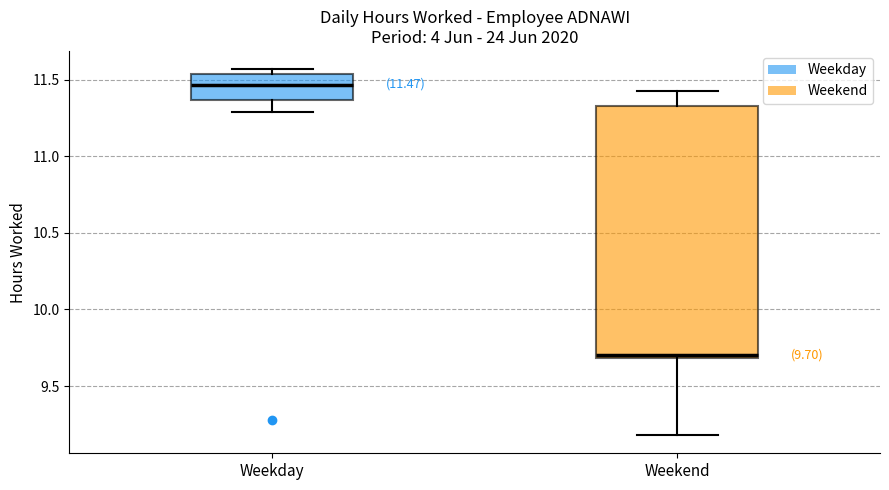

Comparing the boxes themselves (not the whiskers), which one is the tallest?

Weekend